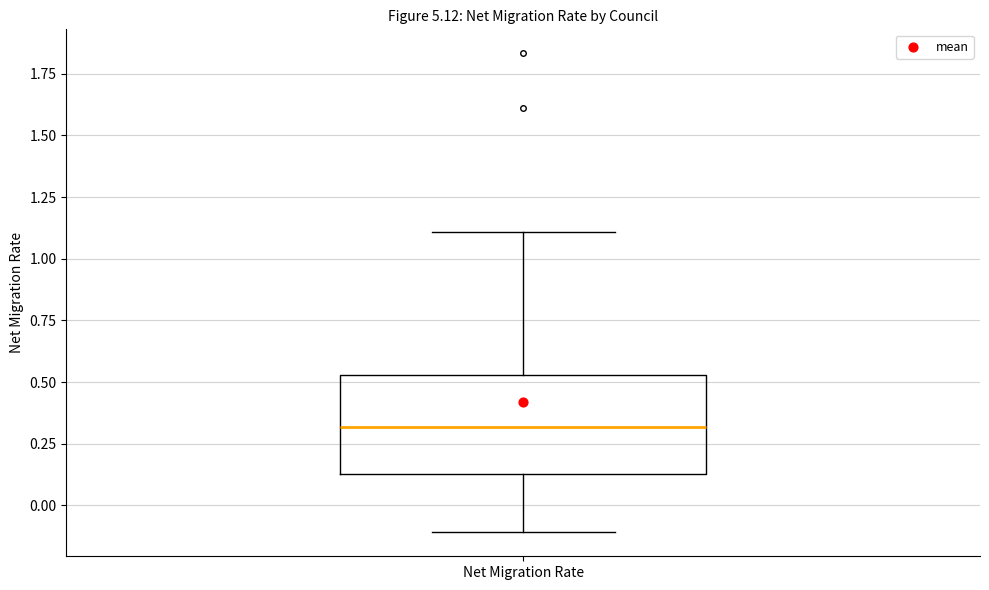

Where does the lower whisker of the box for Net Migration Rate end on the y-axis? The values are not printed on the chart, so give them approximately, as read against the axis.

-0.10